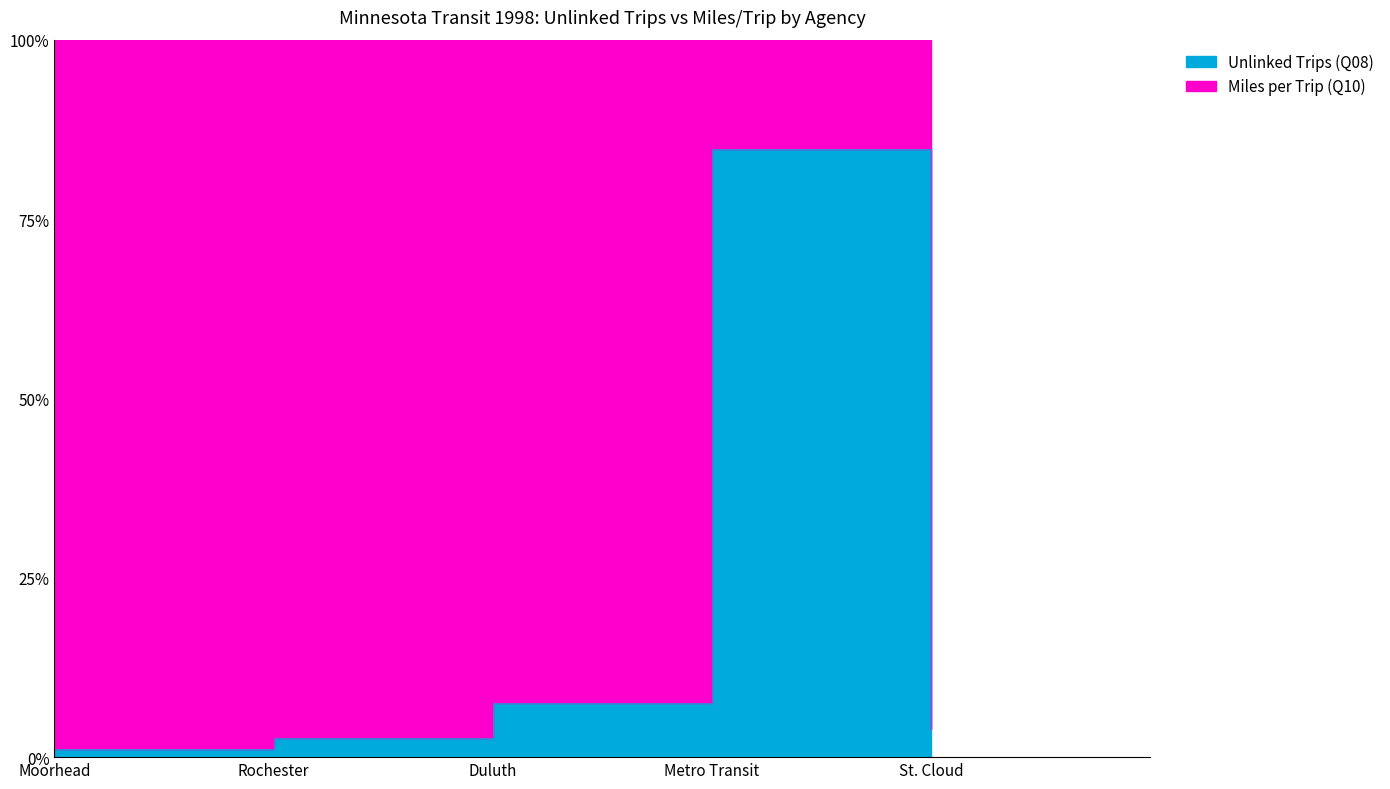

What is the sum of all values?

100.0